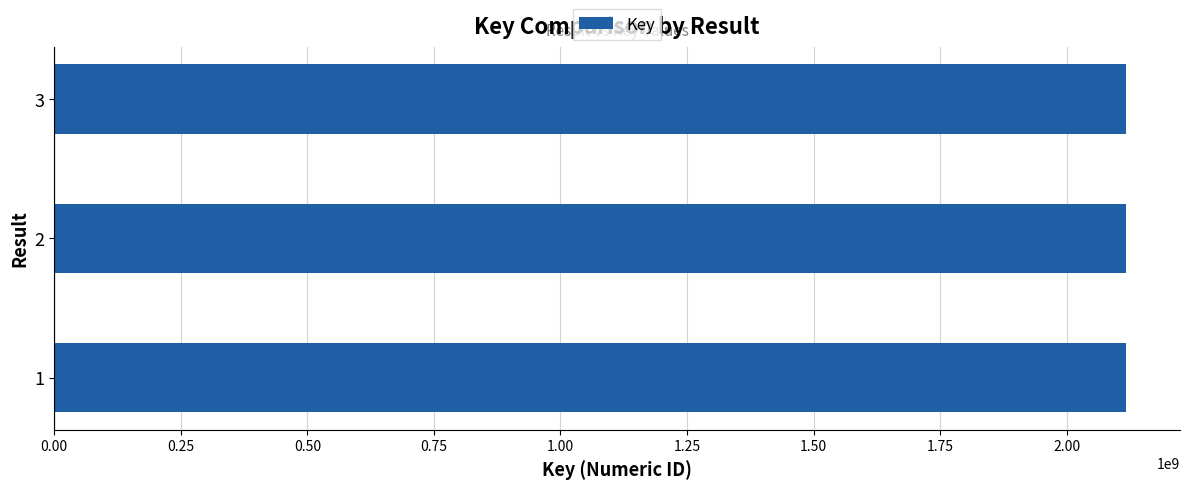

What is the maximum value shown in the chart?

2117892254